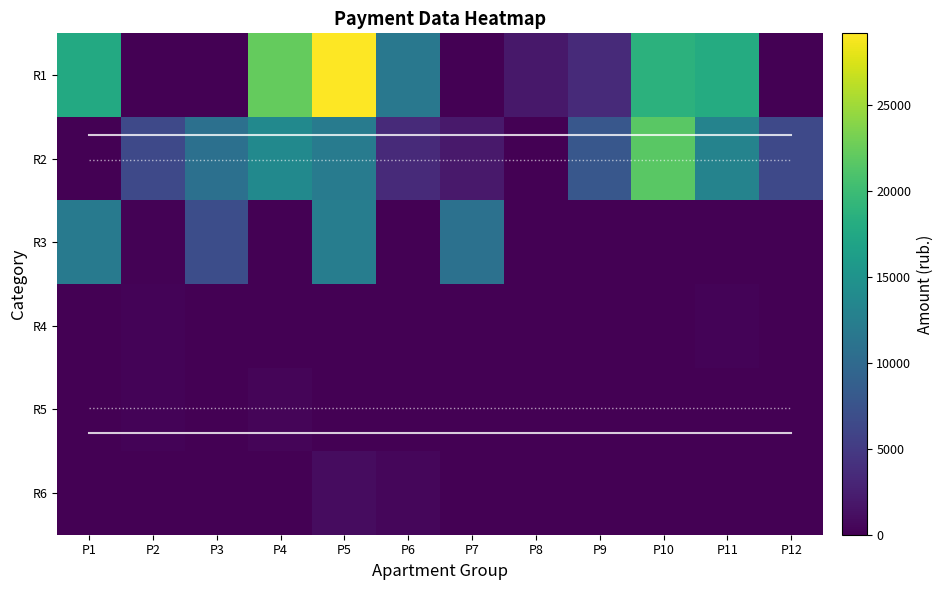

What is the difference between the highest and lowest values at P12?

6423.8